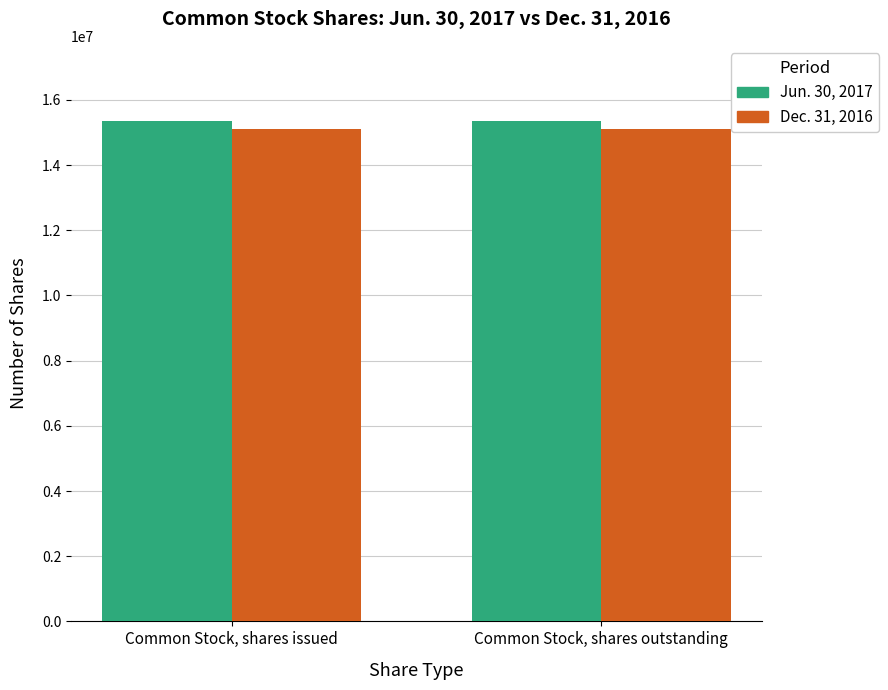

What is the spread (max minus min) of values at Common Stock, shares issued?

241569